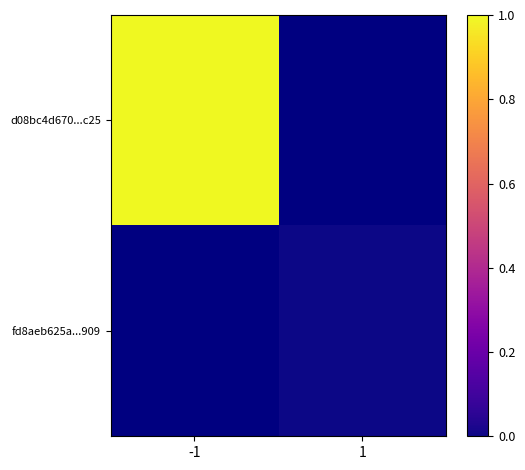

Is the value of fd8aeb625a...909 at 1 greater than the value of d08bc4d670...c25 at 1?

No